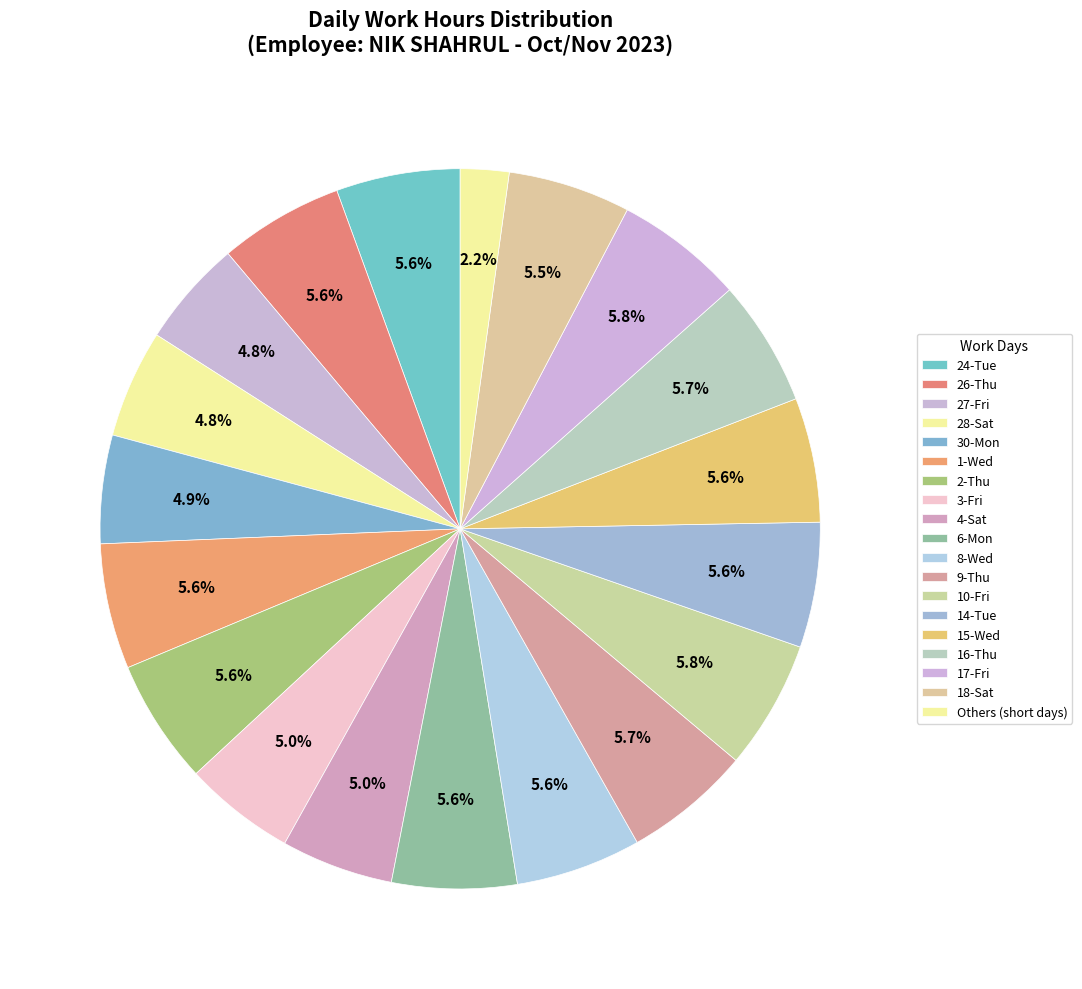

Is there a majority slice in this chart?

No